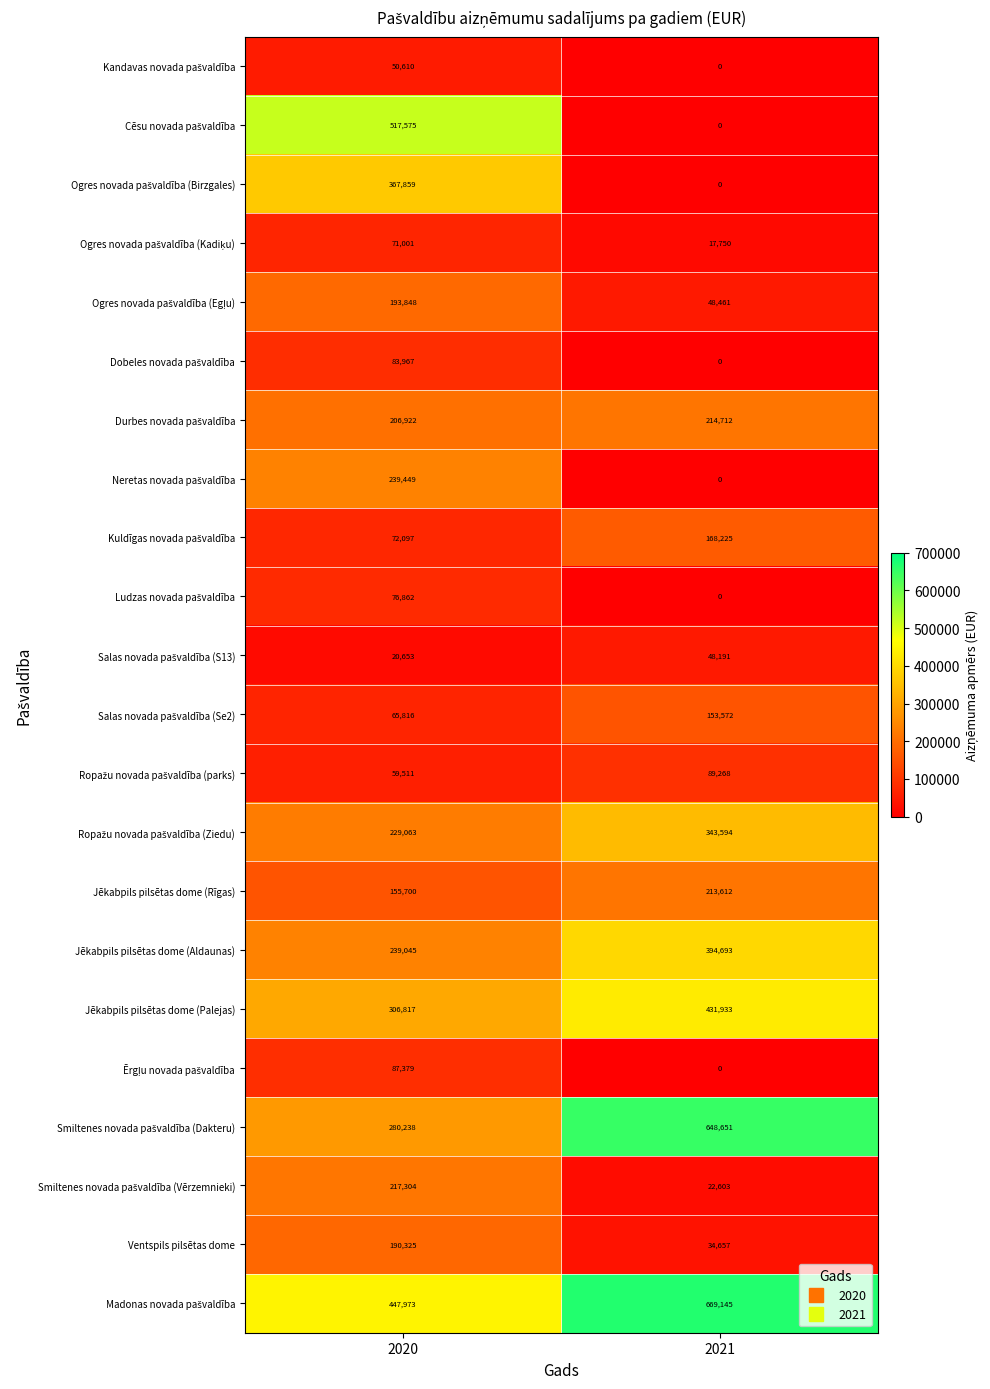

True or false: Jēkabpils pilsētas dome (Rīgas) has a value of 213612 at 2021.

True